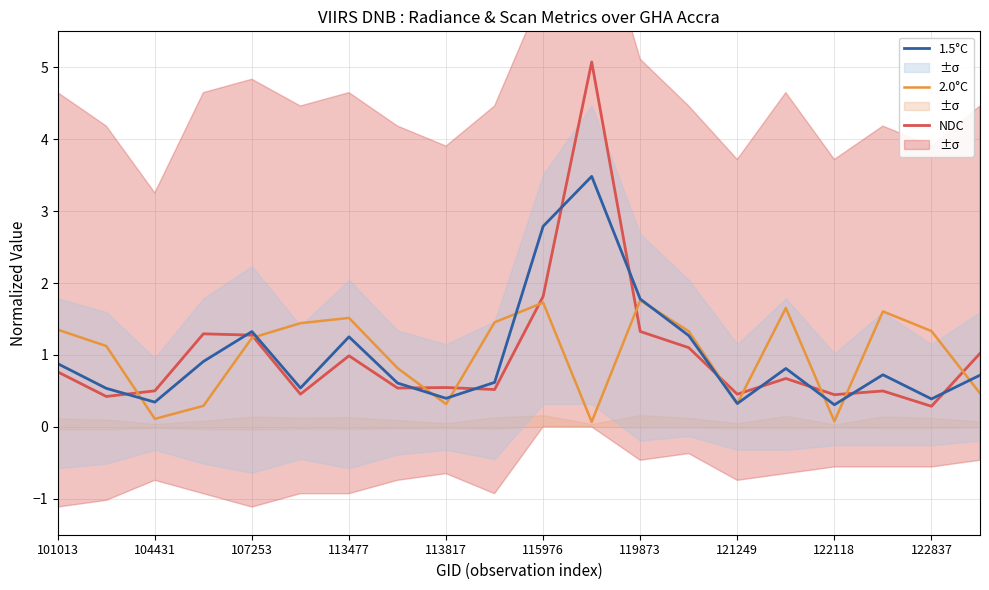

What is the minimum value for 1.5°C?

0.3